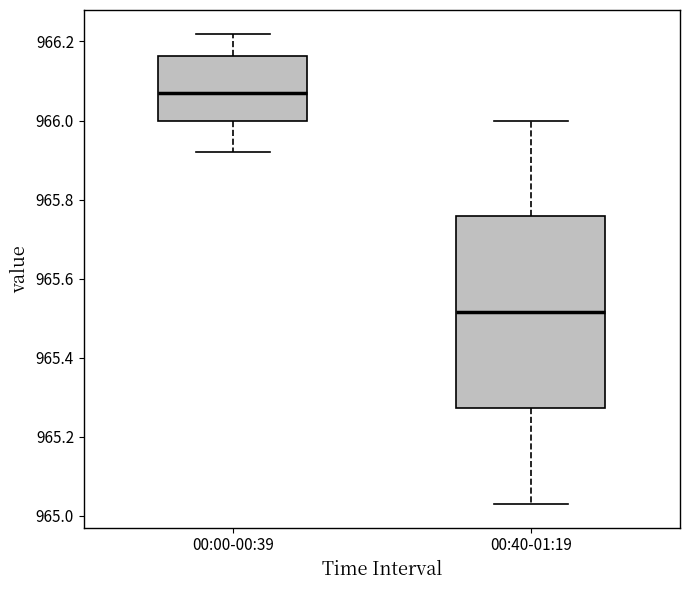

Reading left to right, transcribe this box plot: for each box, give where its median line is, the range the box spans, and where its two whiskers end, as read against the y-axis. The values are not printed on the chart, so give them approximately, as read against the axis.

00:00-00:39: median 966.08, box 966.00 to 966.16, whiskers 965.92 to 966.22
00:40-01:19: median 965.52, box 965.28 to 965.76, whiskers 965.04 to 966.00